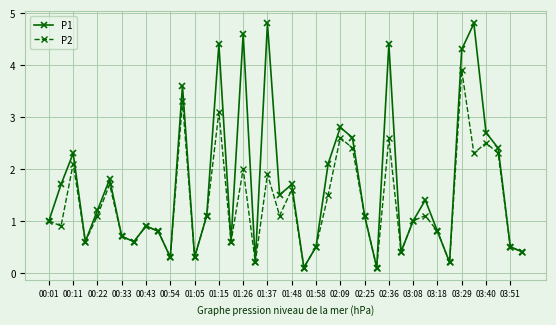

List the series in order of their overall mean, lowest first.

P2, P1